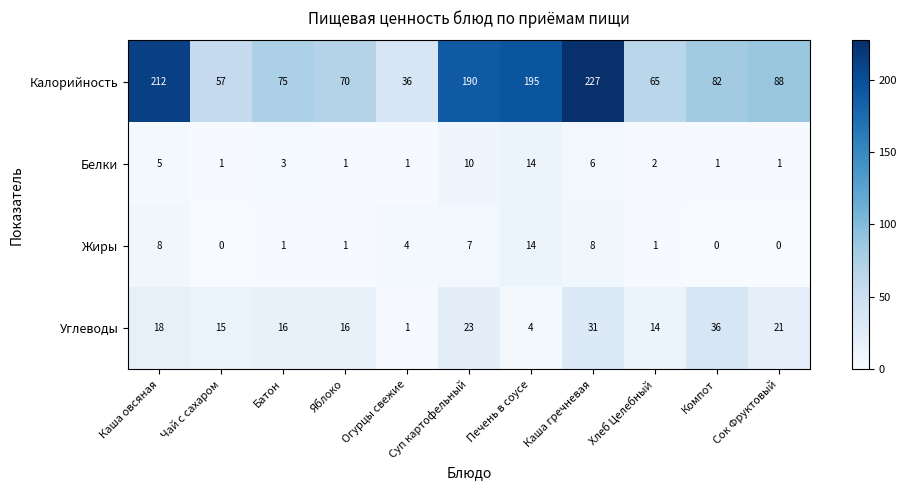

At which category is the sum across all series the highest?

Каша гречневая